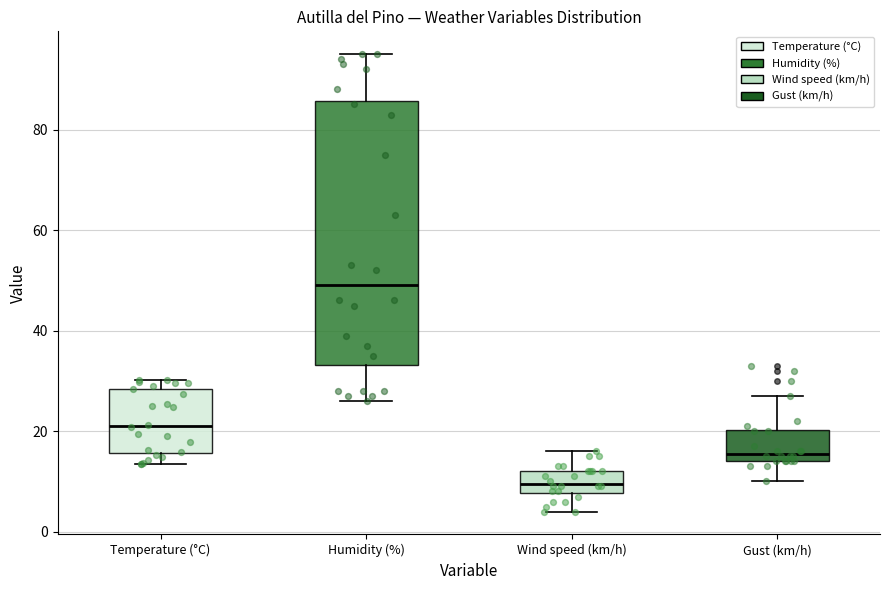

Where is the lower edge of the box for Gust (km/h) on the y-axis? The values are not printed on the chart, so give them approximately, as read against the axis.

14